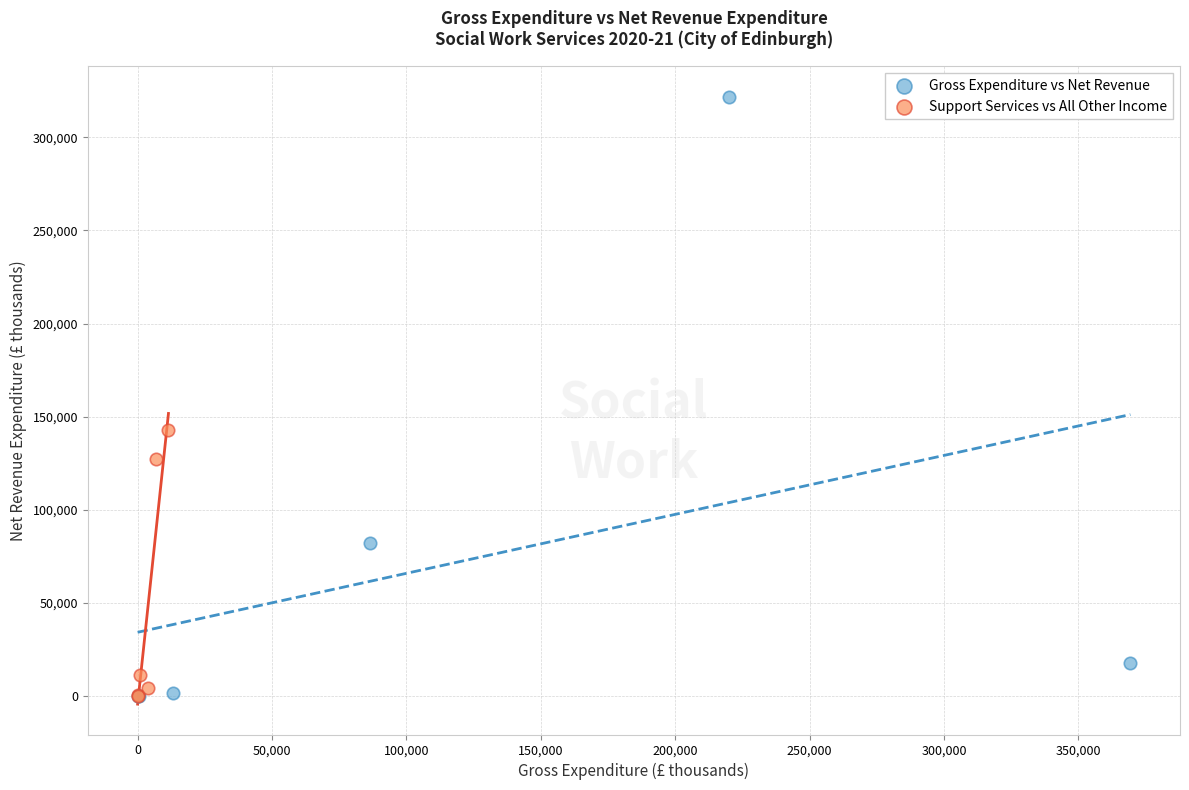

Which series has the widest spread of Y values?

Gross Expenditure vs Net Revenue